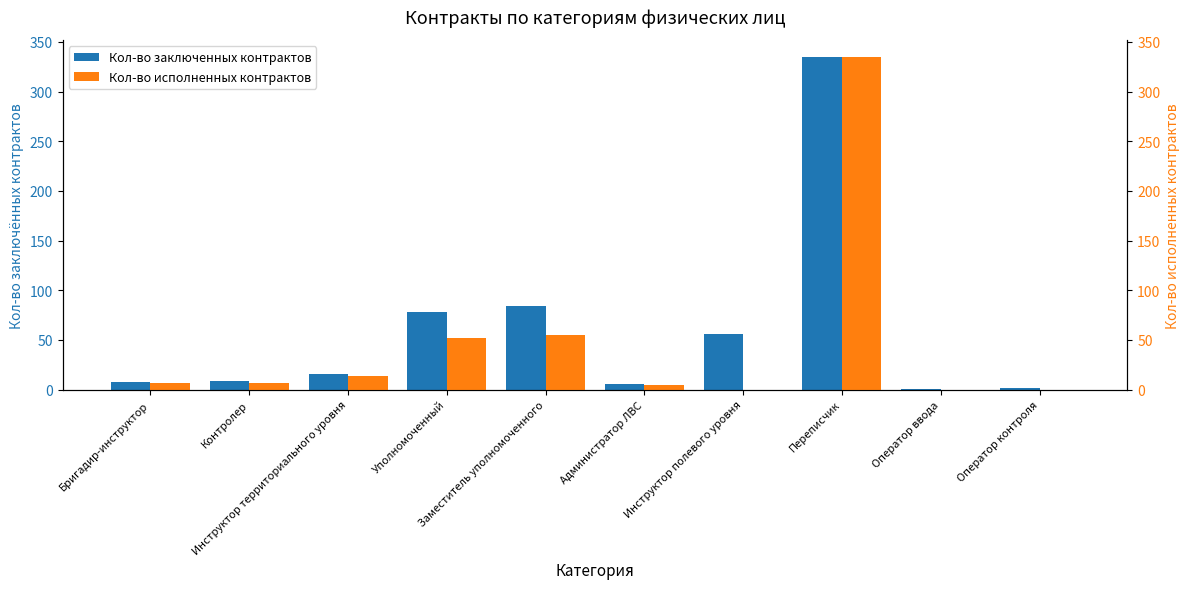

What value does the Кол-во заключенных контрактов series have at Заместитель уполномоченного?

84